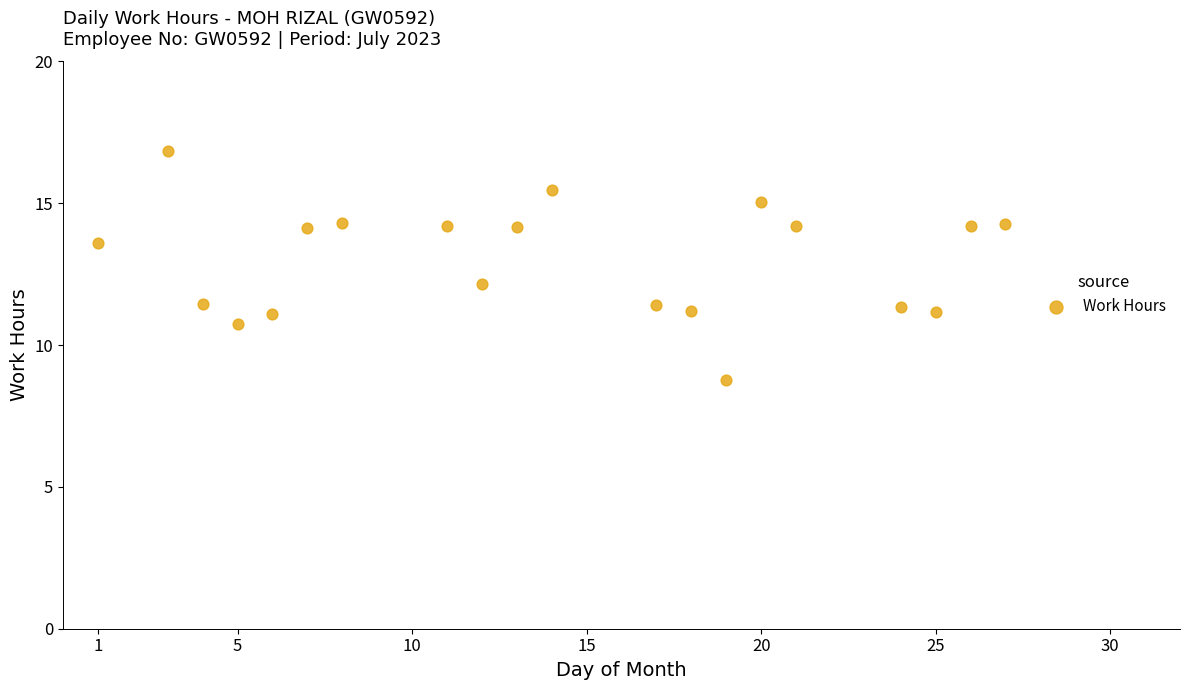

What is the range of X values (max minus min)?

26.0